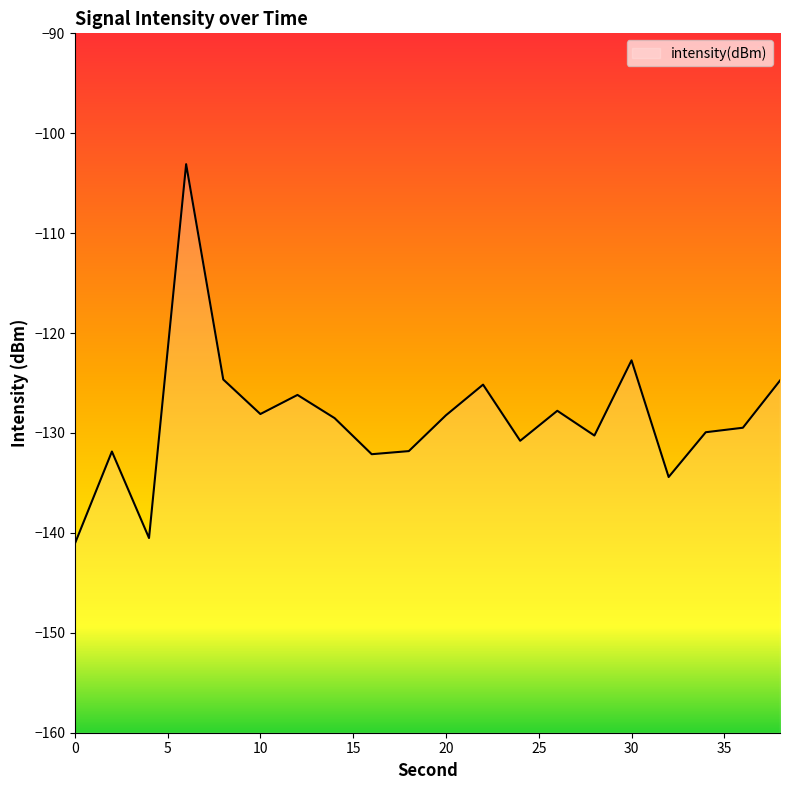

The chart shows a value of -193.8 at 30. True or false?

False